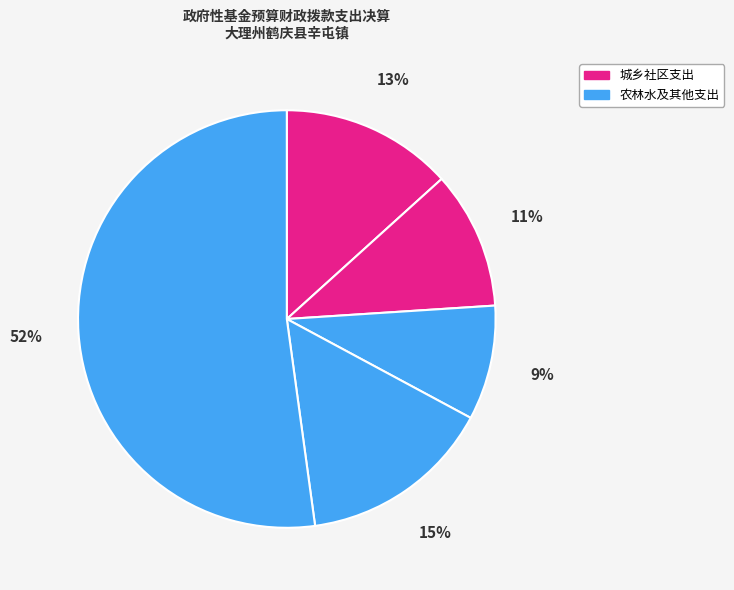

Count the number of slices in the pie.

5